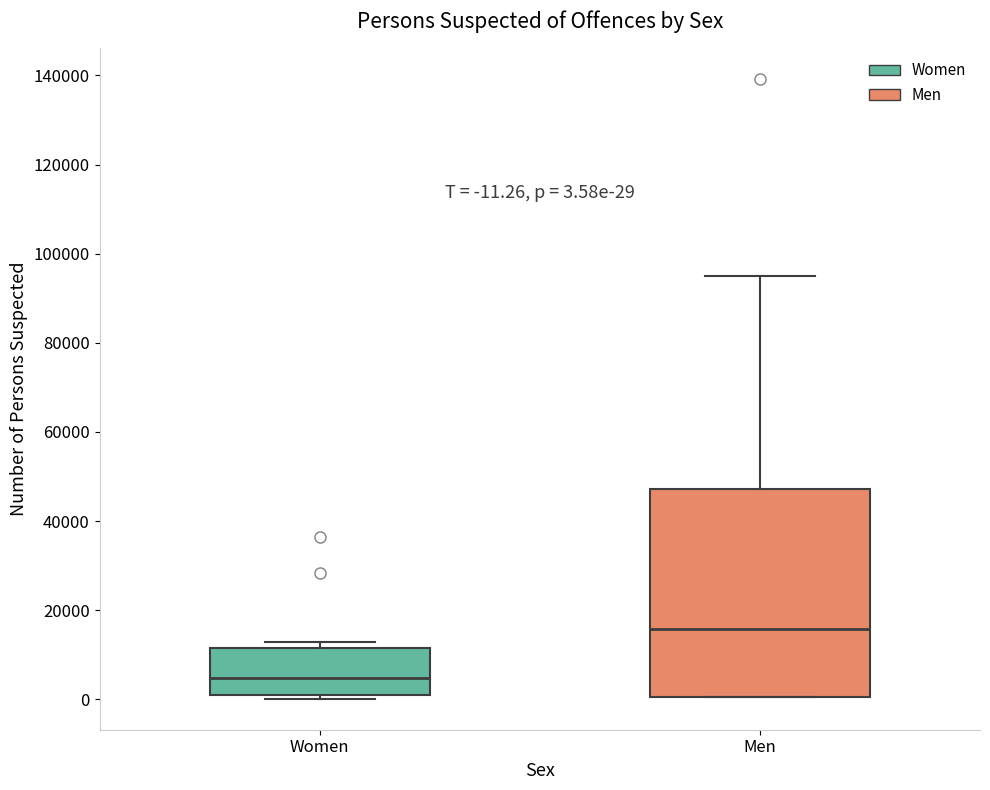

Which box is the tallest, from its lower edge to its upper edge?

Men